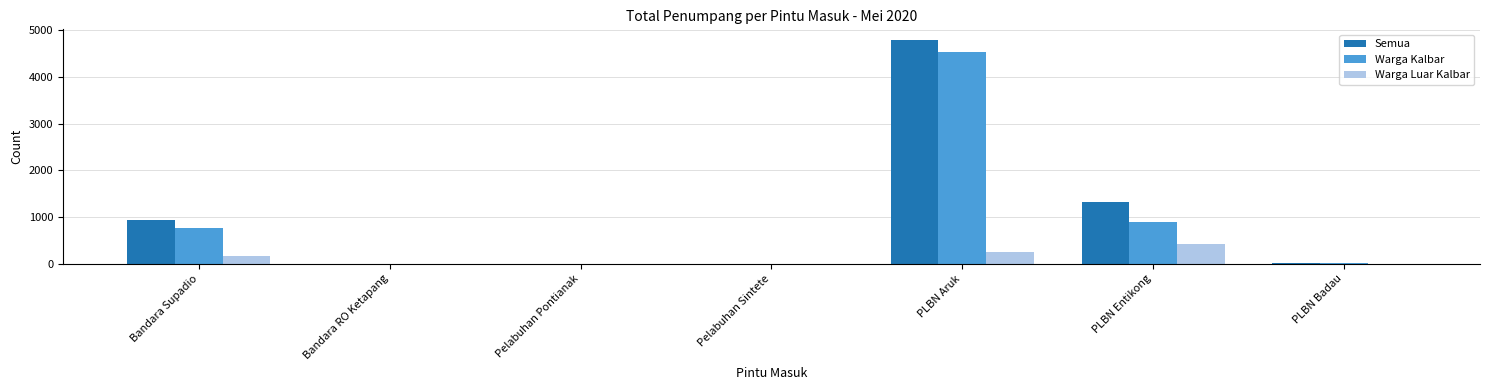

Count the number of categories in the chart.

7